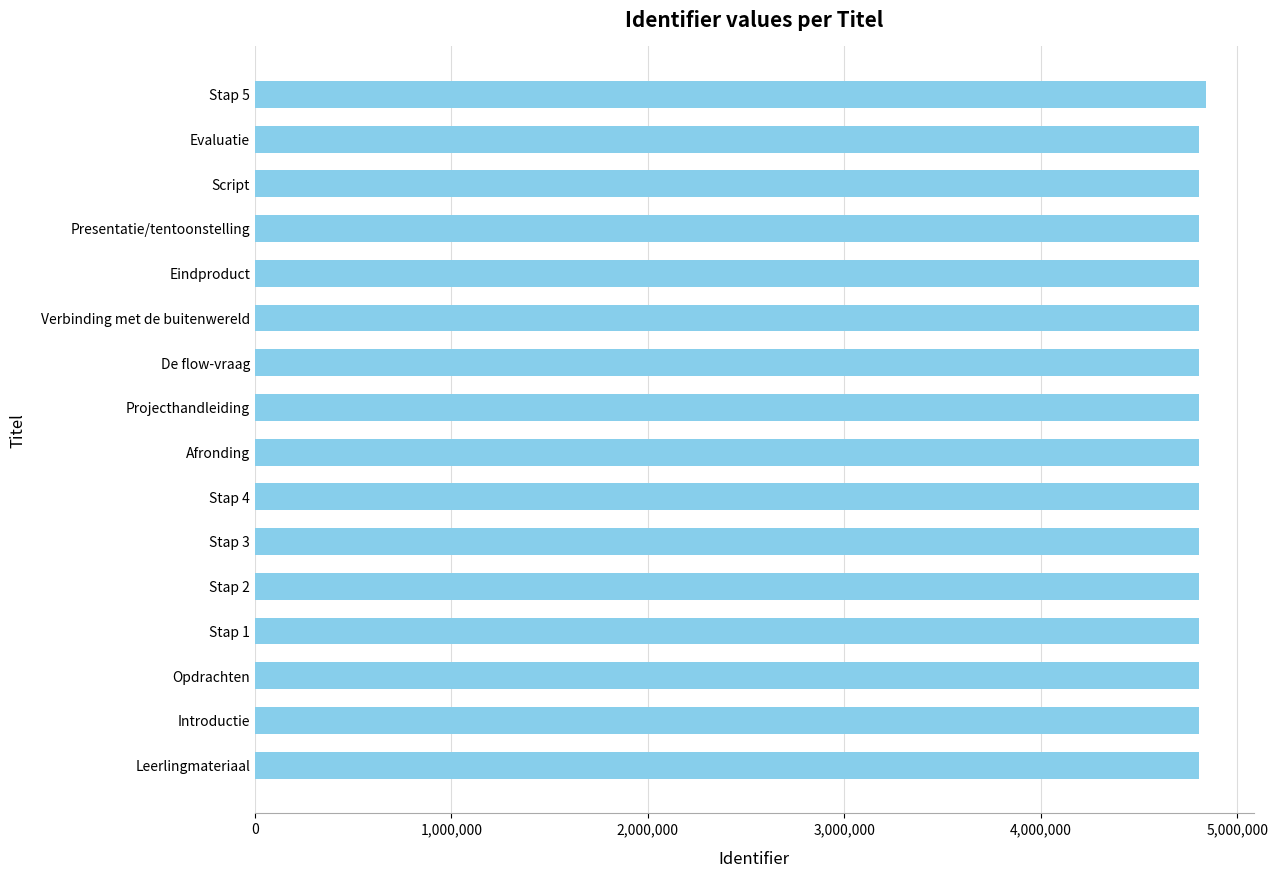

Is it true that the value at Stap 2 is 4804378?

True